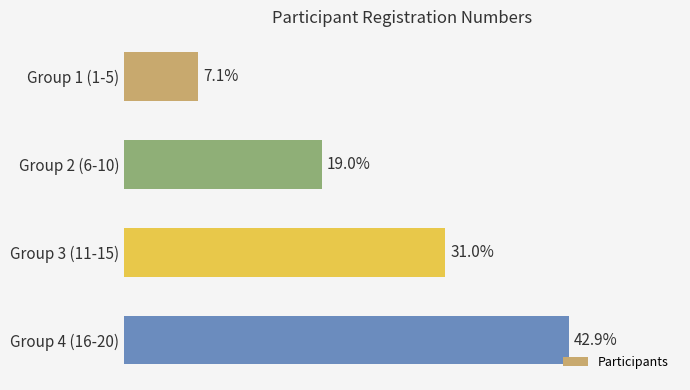

Which category has the highest value across all series?

Group 4 (16-20)